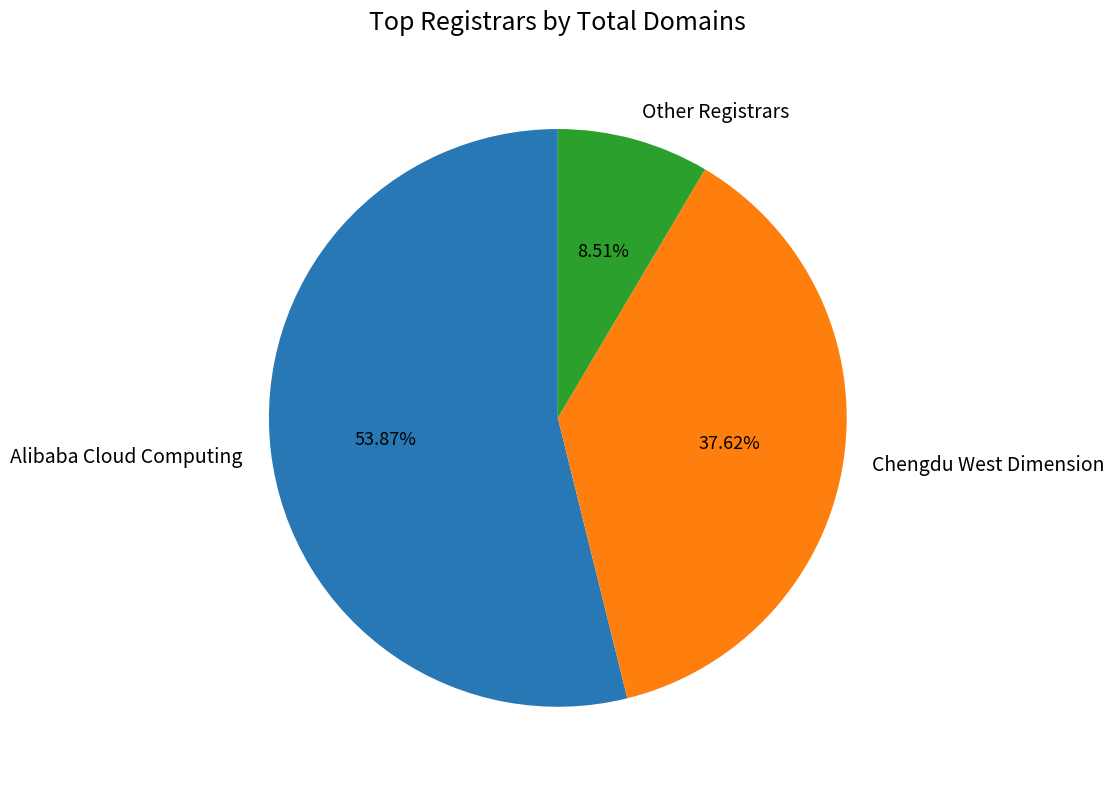

Does Chengdu West Dimension represent more than half of the total?

No